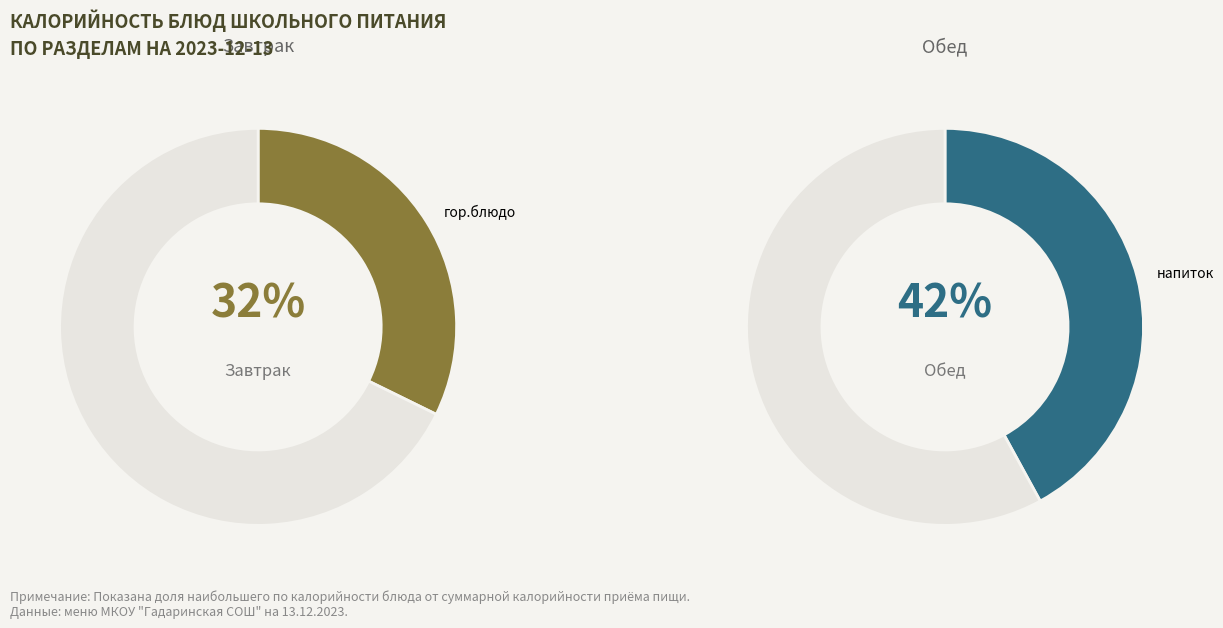

Is there any slice that represents more than half of the pie?

No